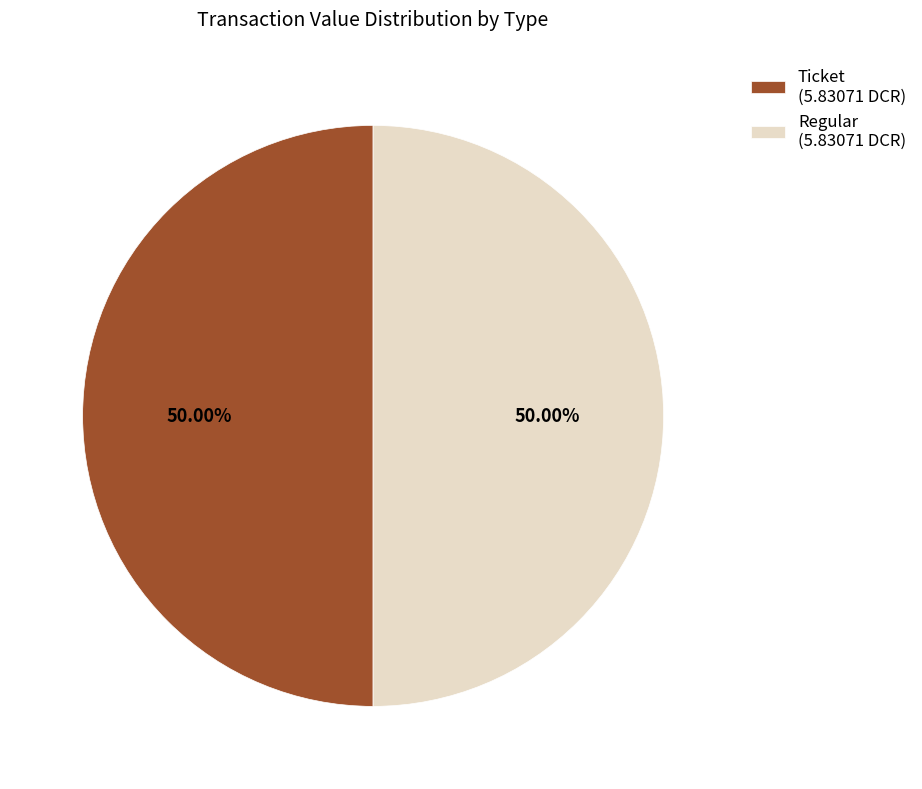

What is the ratio of the value at Regular (5.83071 DCR) to the value at Ticket (5.83071 DCR)?

1.0